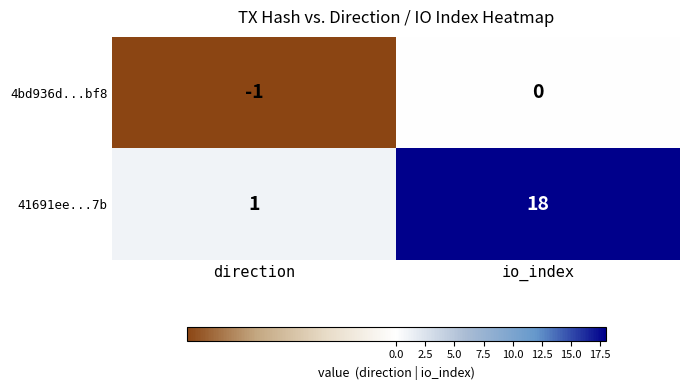

True or false: 41691ee...7b has a value of 18 at io_index.

True